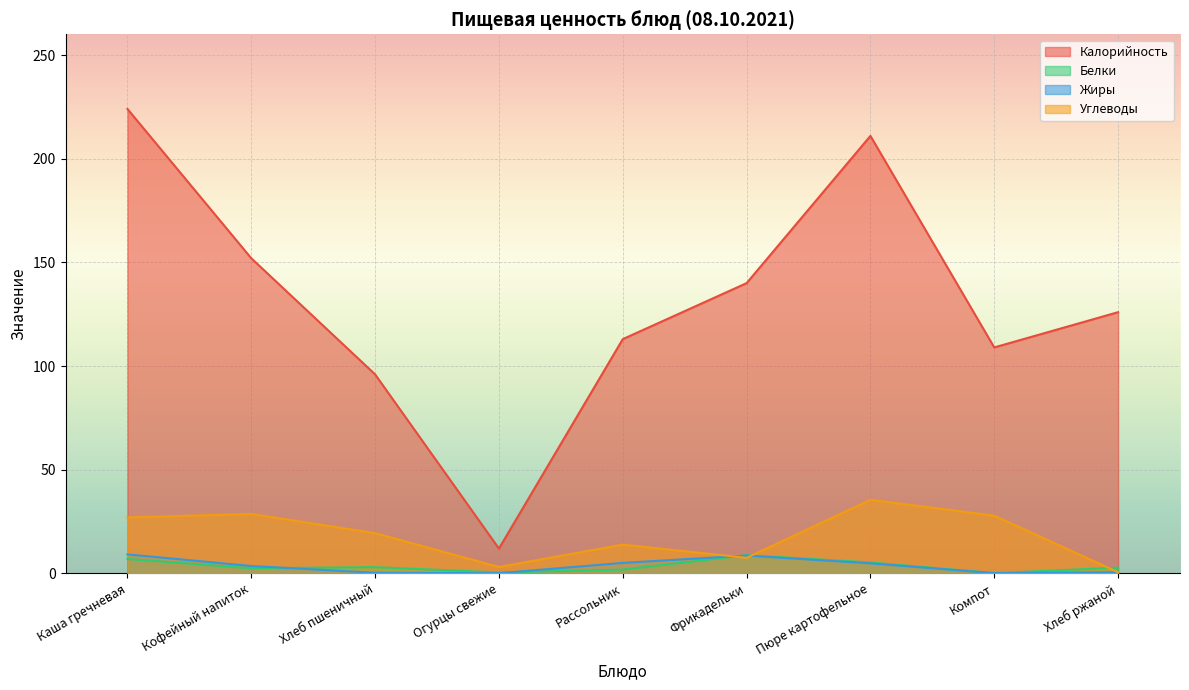

What is the minimum value for Калорийность?

12.0